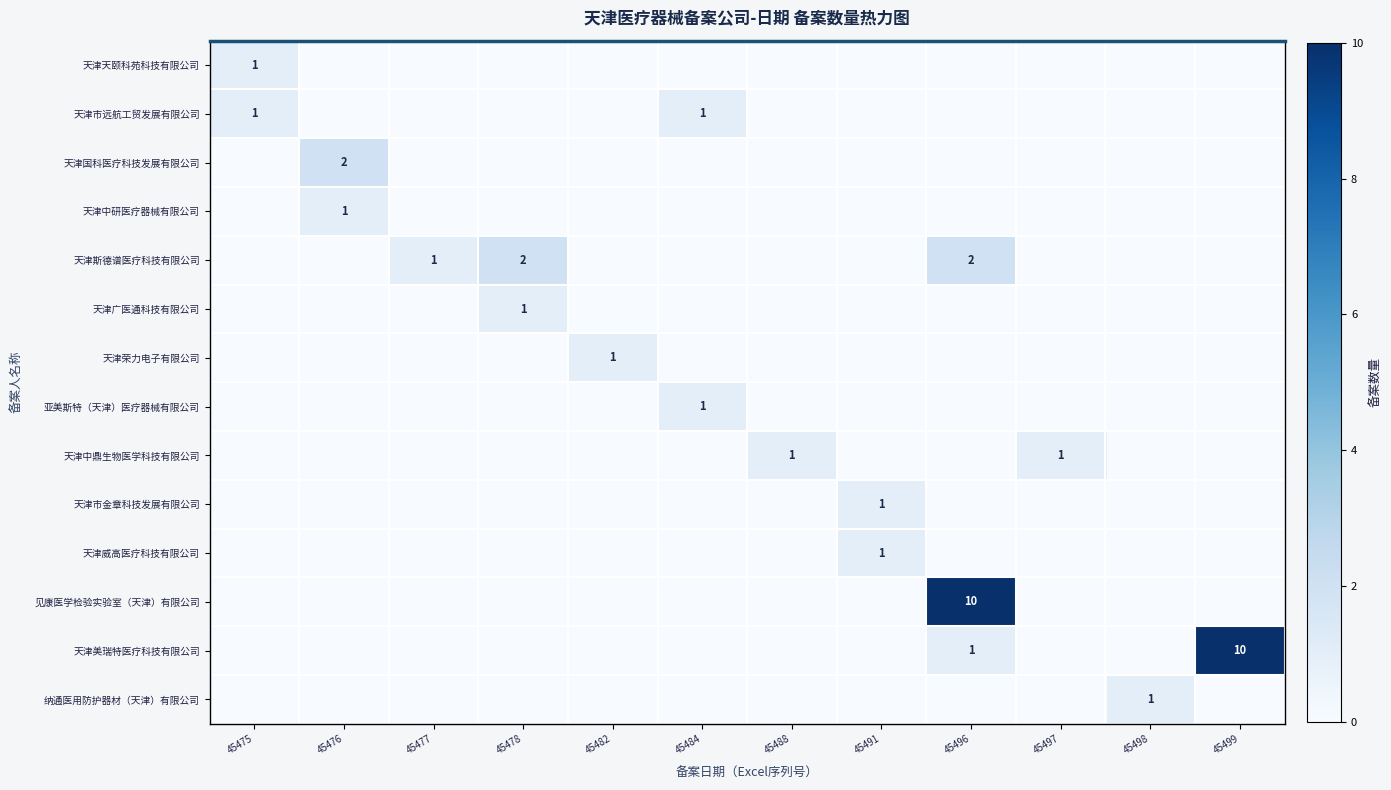

What is the difference between the highest and lowest values at 45482?

1